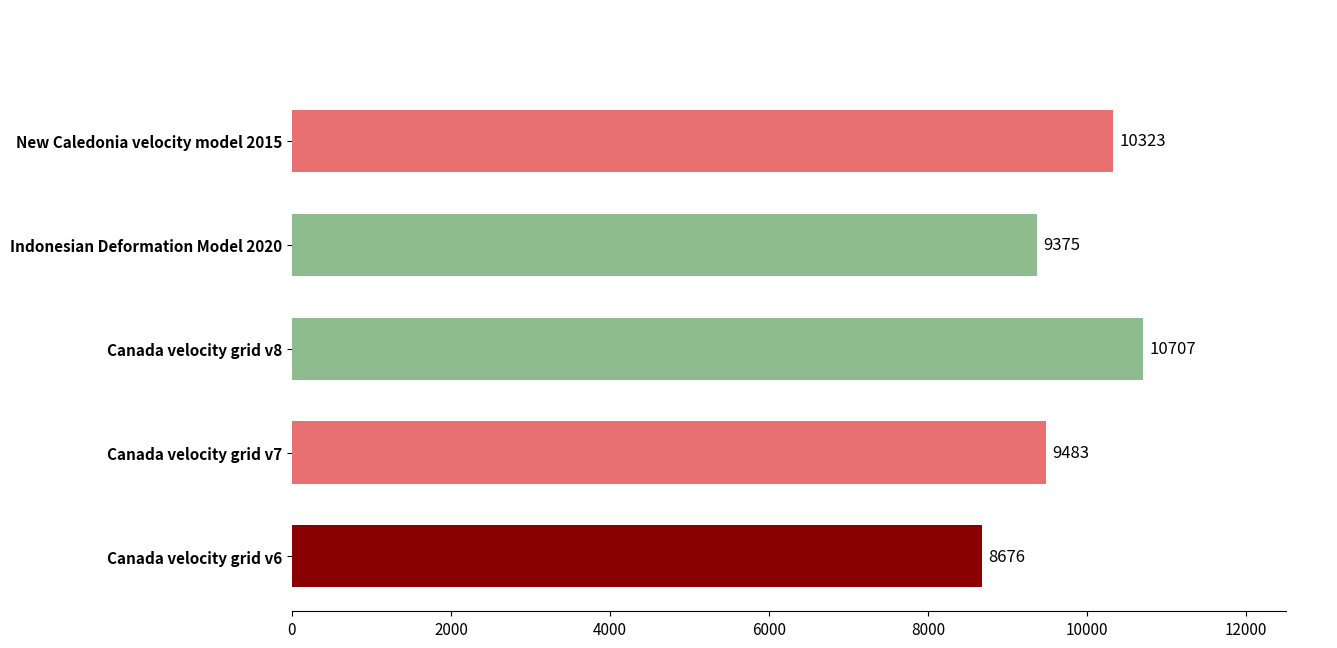

Are the bars grouped side by side (vs. stacked)?

No